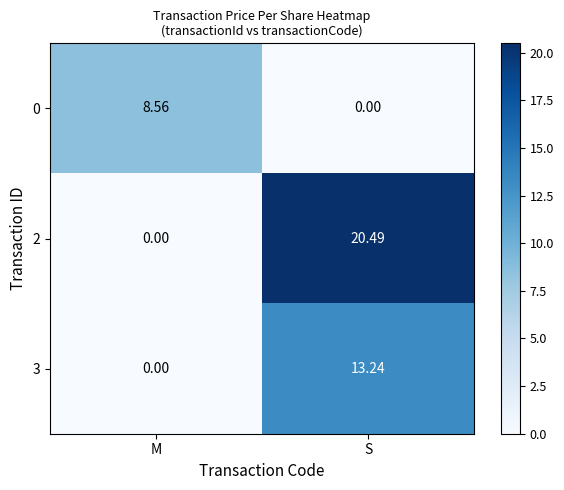

Rank the categories by 3 value from lowest to highest.

M, S